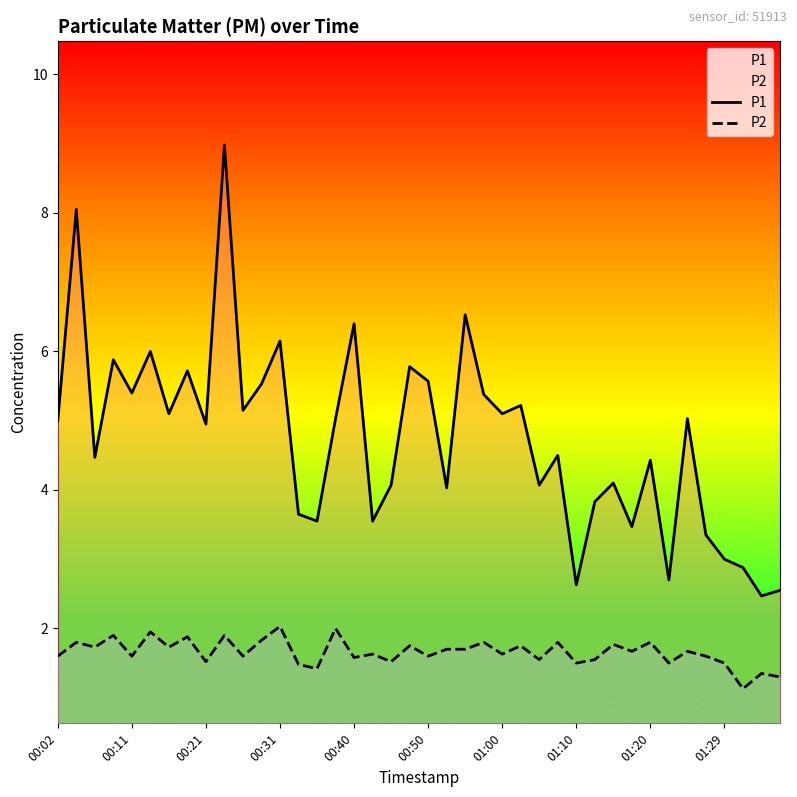

Which series has the largest total across all categories?

P1